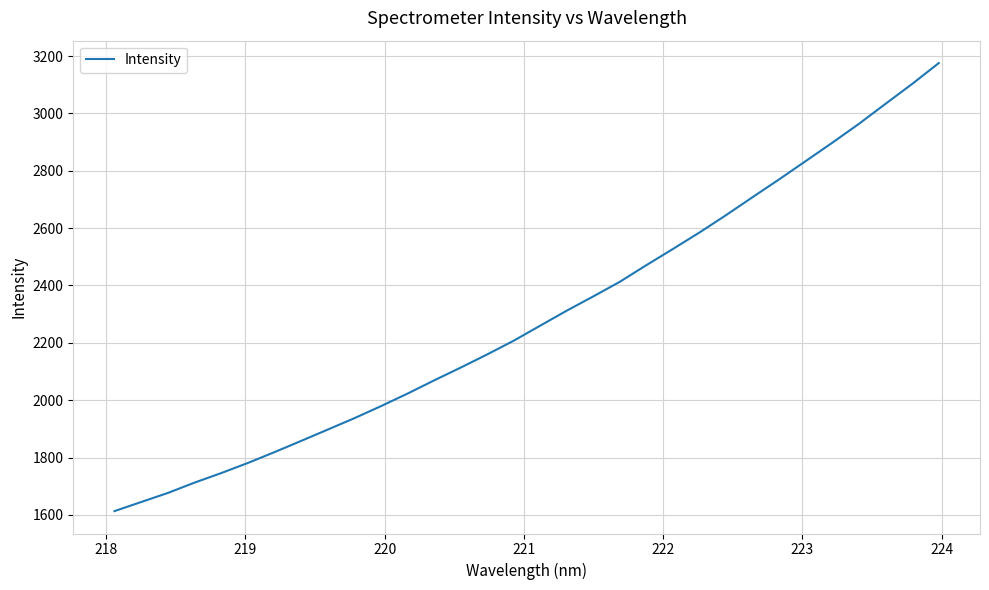

What is the smallest value displayed?

1613.3